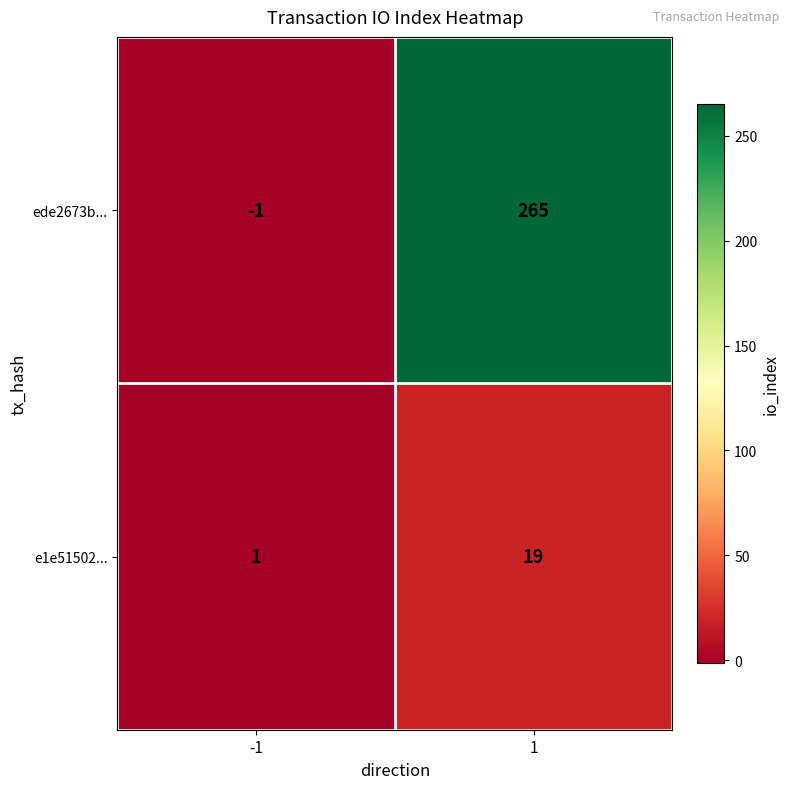

What is the greatest value displayed?

265